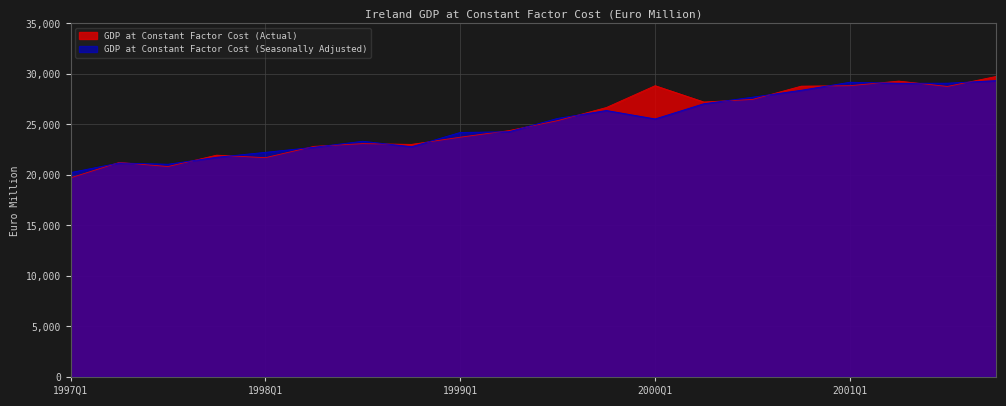

Which has a higher value, 2000Q2 or 1997Q4?

2000Q2